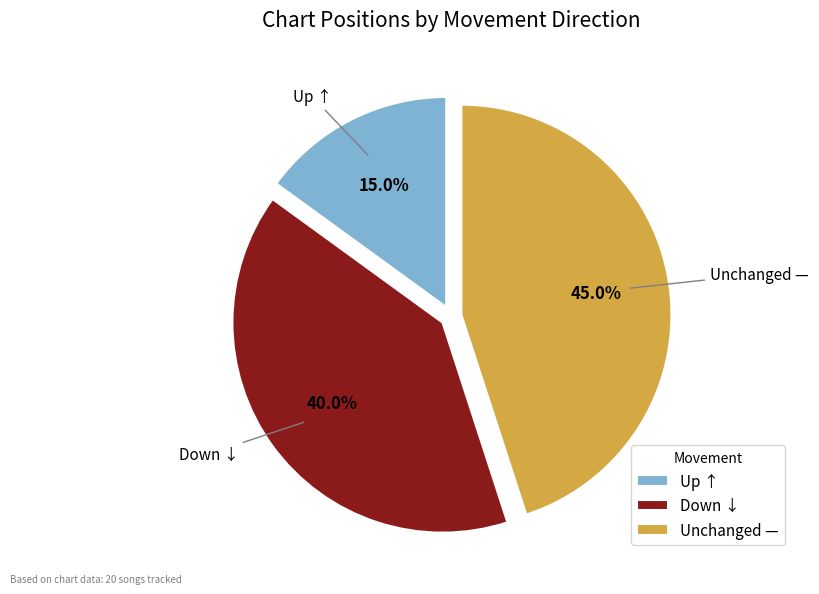

Rank the categories by value from lowest to highest.

Up ↑, Down ↓, Unchanged —